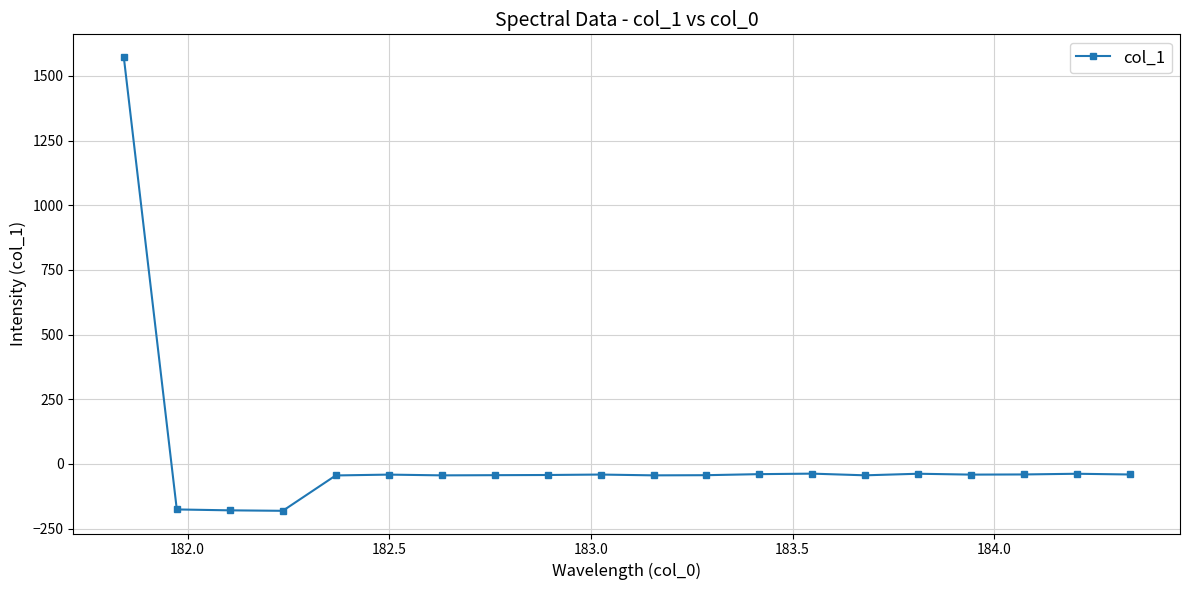

What is the maximum value shown in the chart?

1572.8